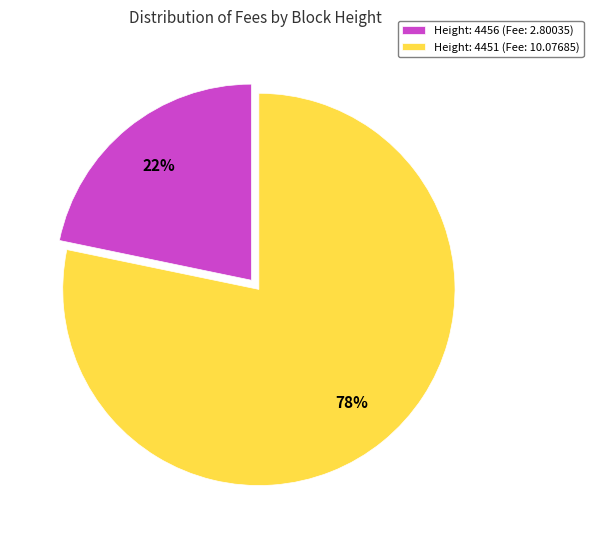

Which slice is the smallest?

Height: 4456 (Fee: 2.80035)